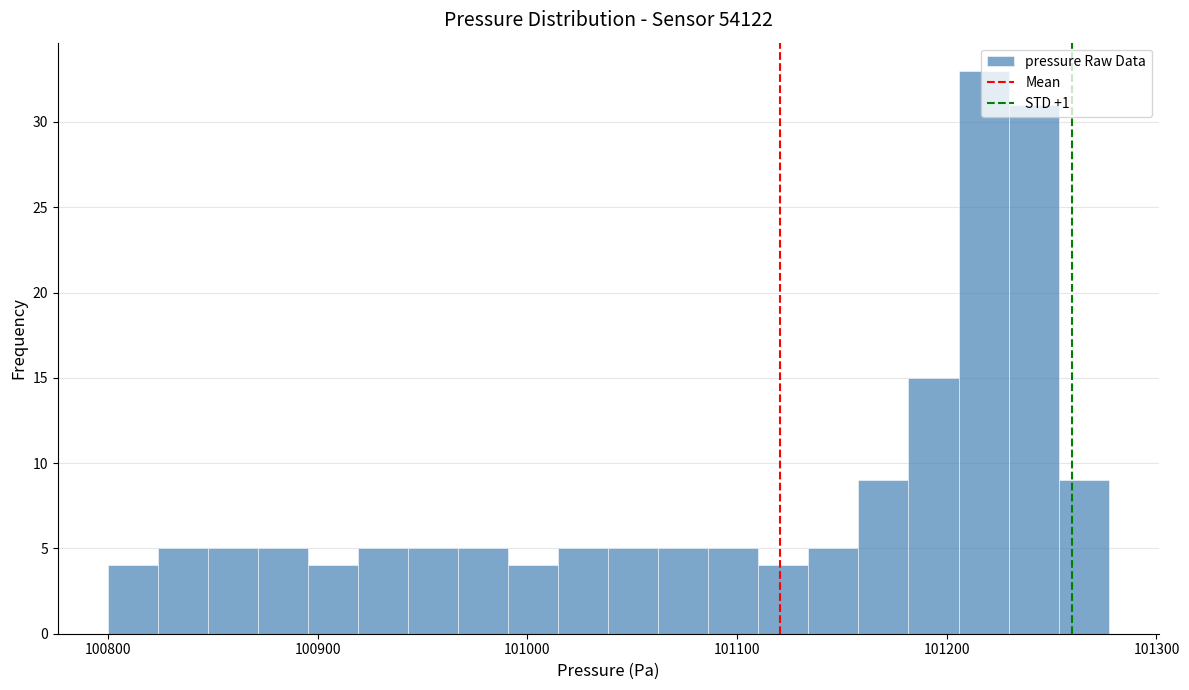

Around what value on the x-axis is the tallest bar? Give the approximate position of its centre, as read against the axis.

101220